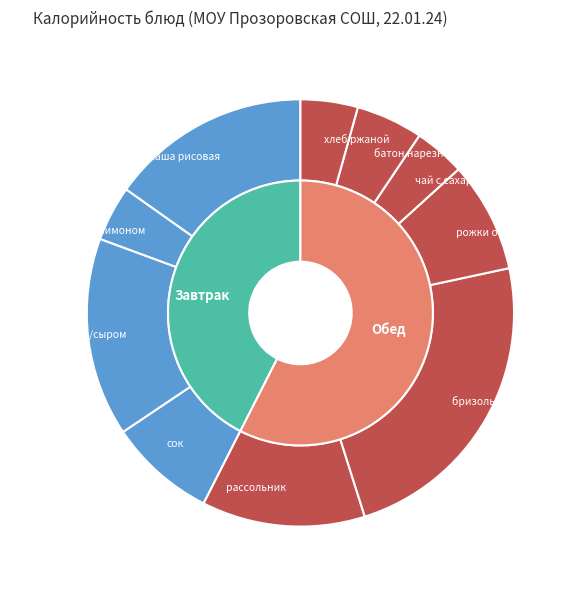

What percentage is NOT represented by рассольник?

87.6%